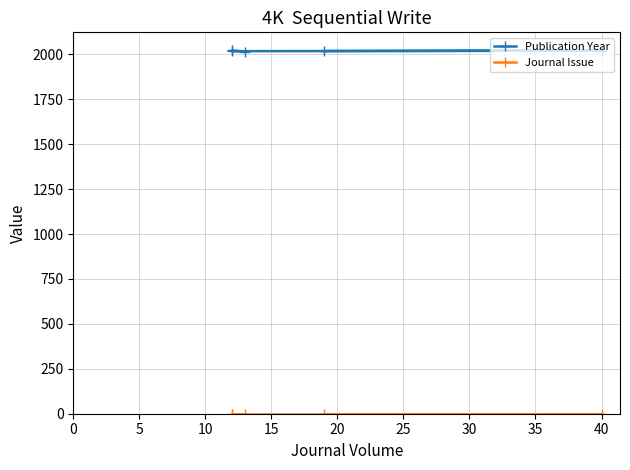

Between 0 and 20, which series saw the biggest shift?

Publication Year